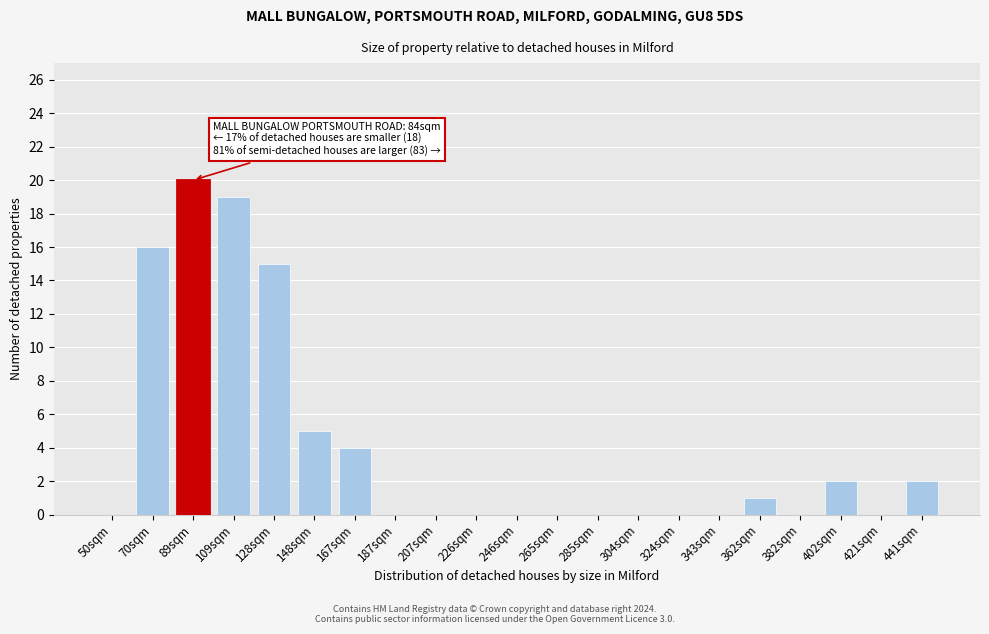

Reading right to left, transcribe all the data shown in this chart.

441sqm=2	421sqm=0	402sqm=2	382sqm=0	362sqm=1	343sqm=0	324sqm=0	304sqm=0	285sqm=0	265sqm=0	246sqm=0	226sqm=0	207sqm=0	187sqm=0	167sqm=4	148sqm=5	128sqm=15	109sqm=19	89sqm=20	70sqm=16	50sqm=0